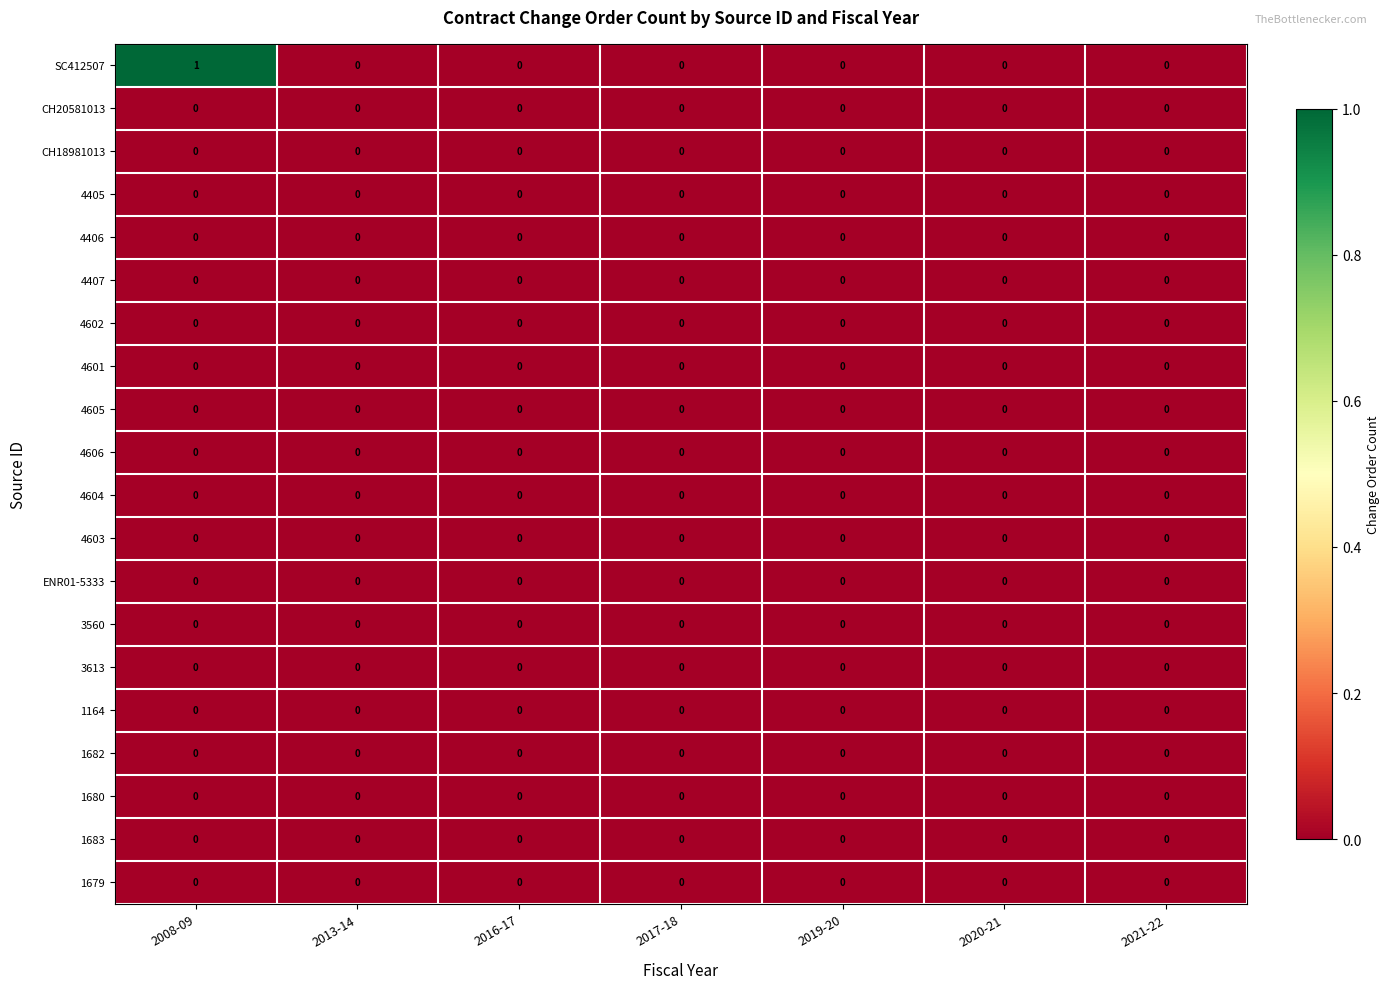

How many distinct data groups are displayed?

20